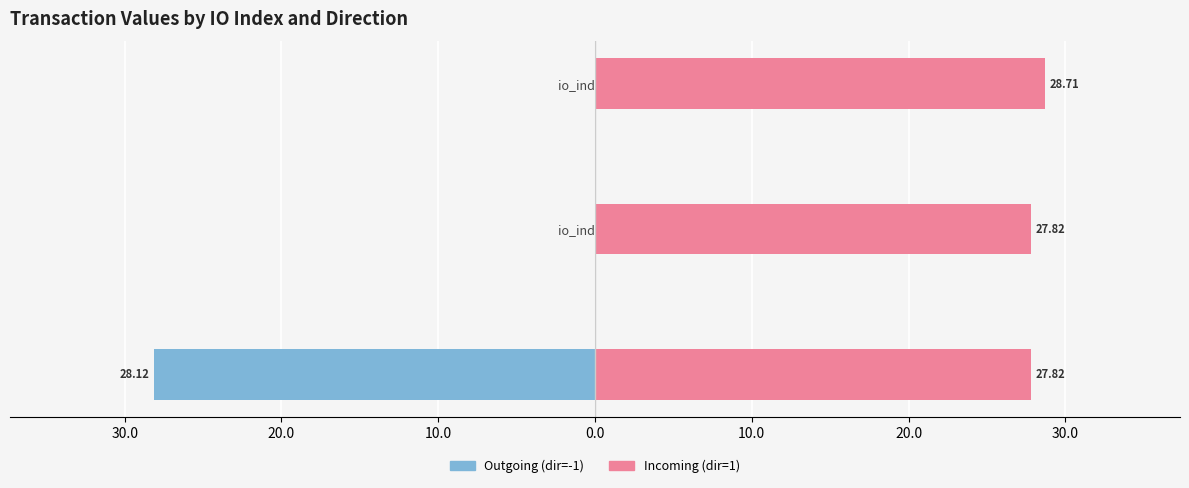

At how many categories does at least one series exceed 21?

3